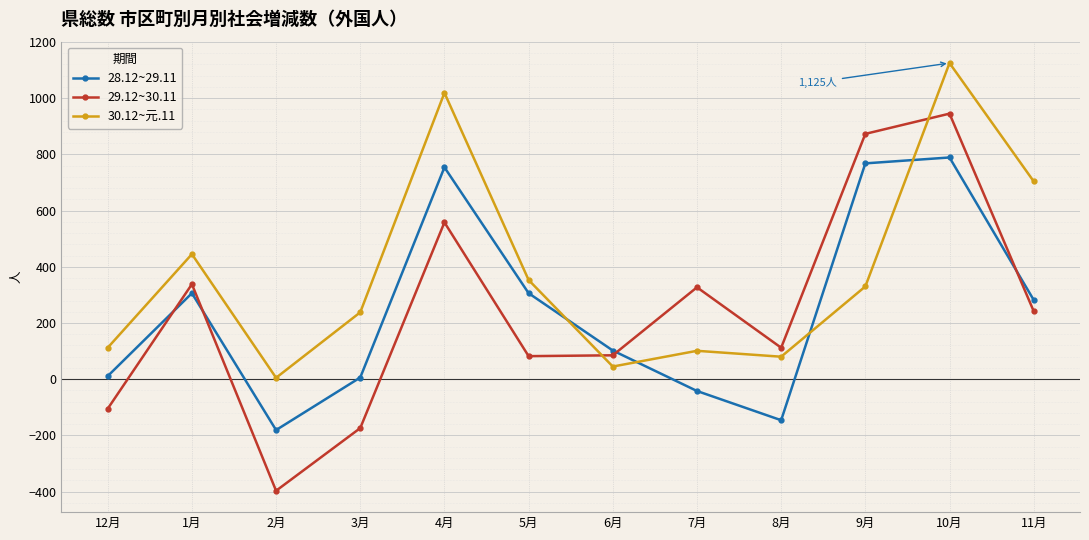

What position from the left is 1月?

2